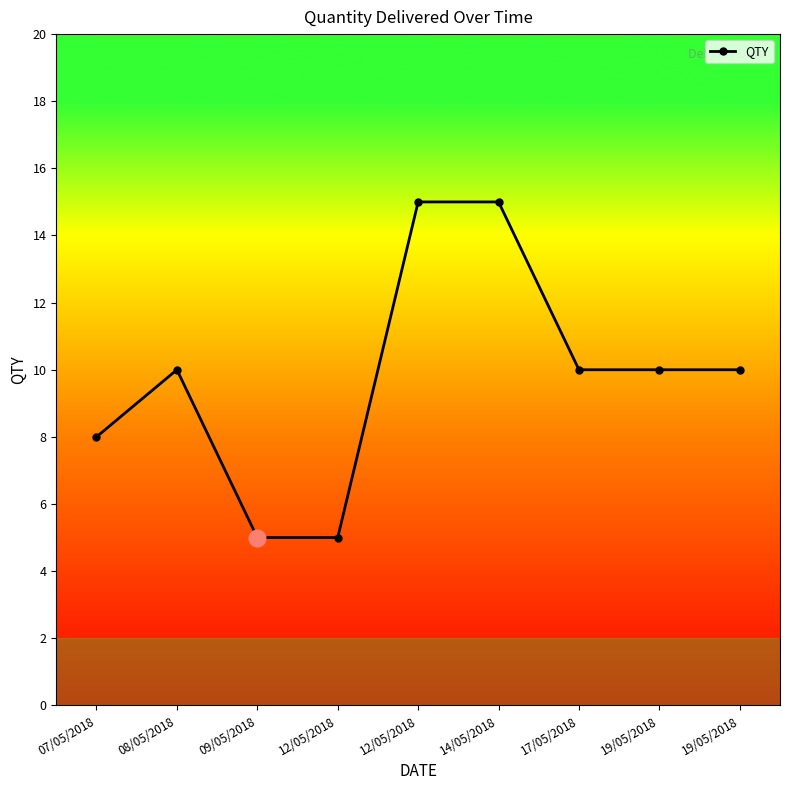

The value at 14/05/2018 is 4. True or false?

False